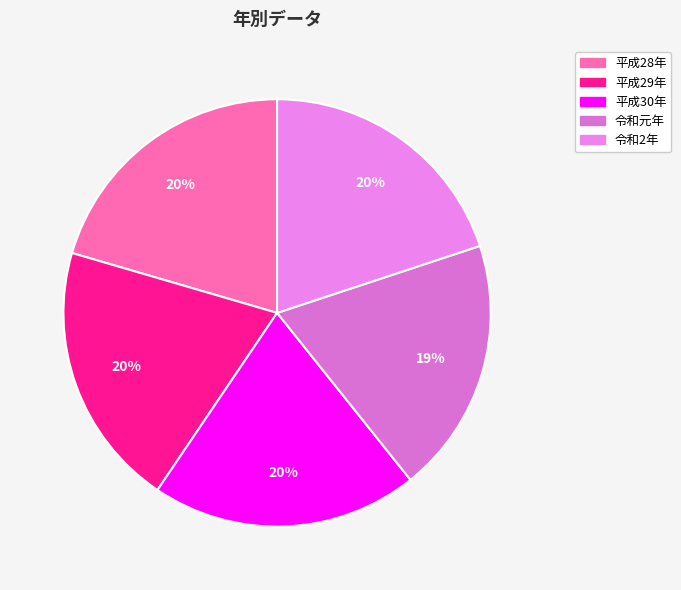

Does 平成29年 represent more than half of the total?

No